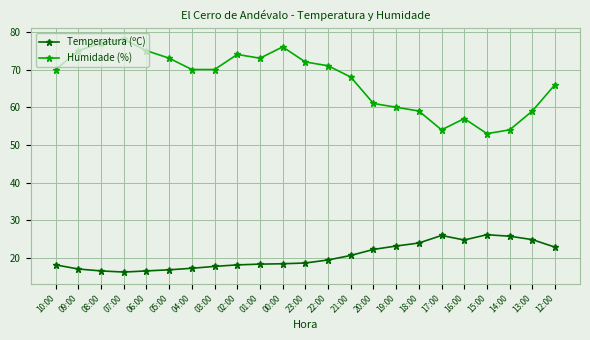

What are all the series names shown in the legend?

Temperatura (ºC), Humidade (%)